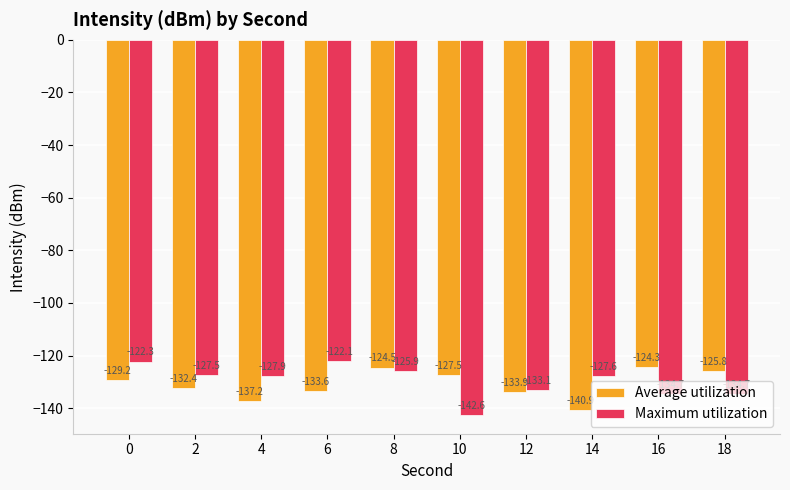

How many bars are there in each group?

2